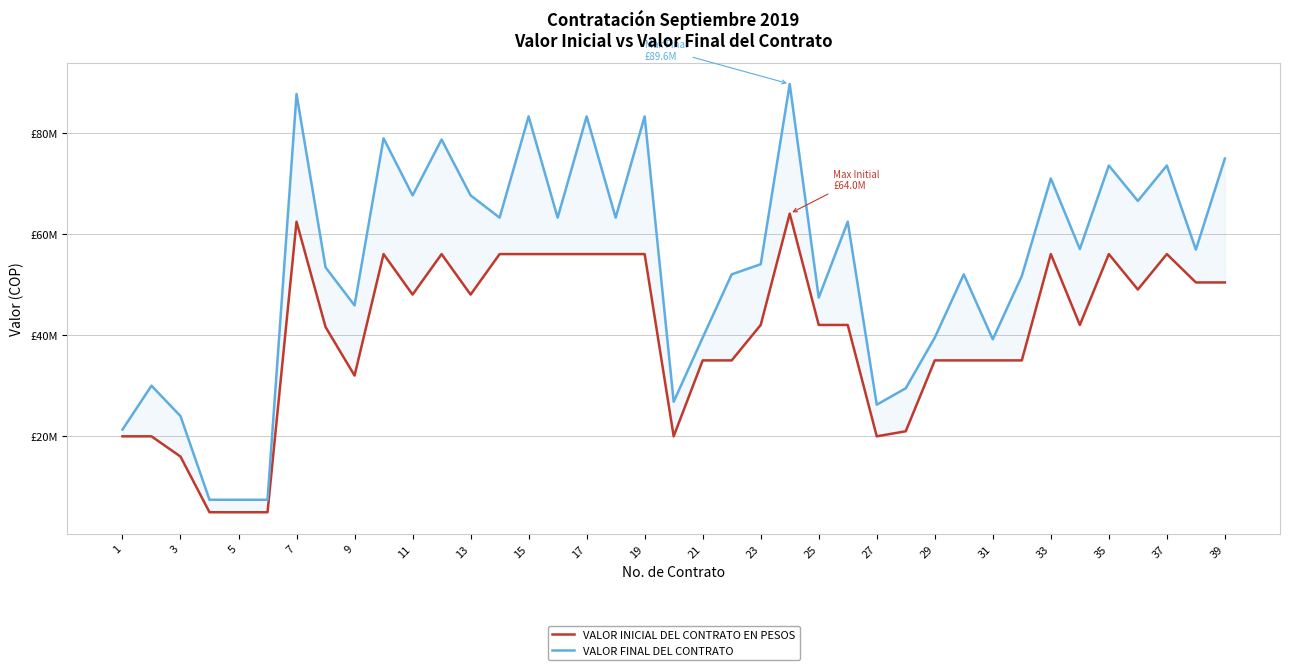

What is the sum of all VALOR FINAL DEL CONTRATO values?

2099516668